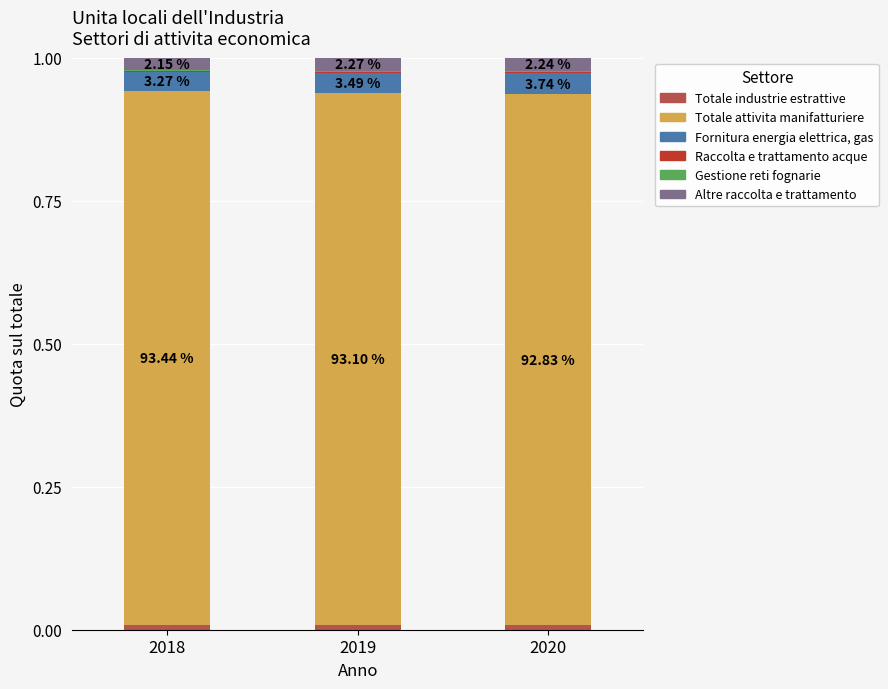

What is the total value across all series at 2018?

1.0